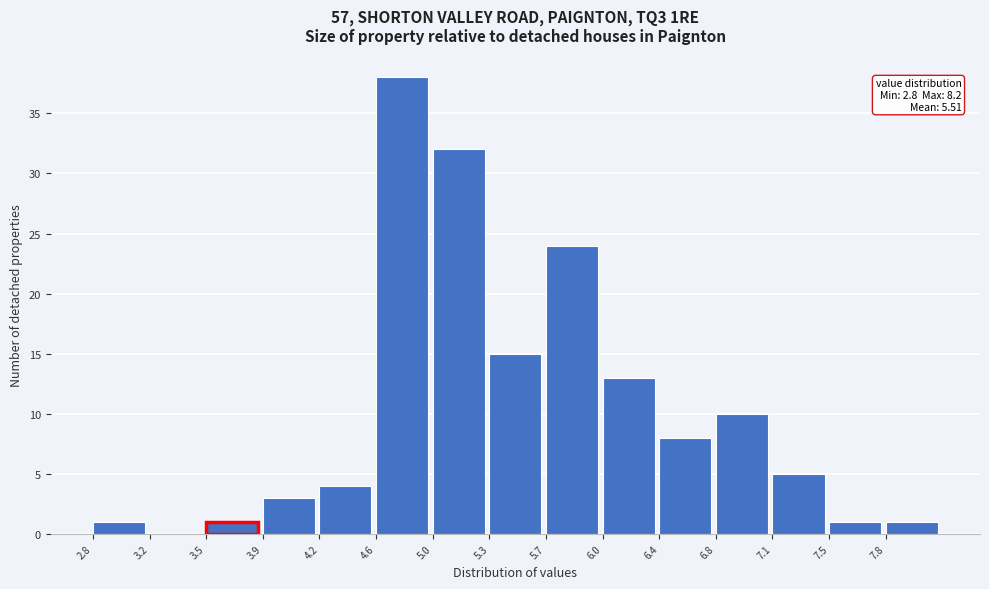

Which range on the x-axis has the tallest bar?

4.60 to 4.96